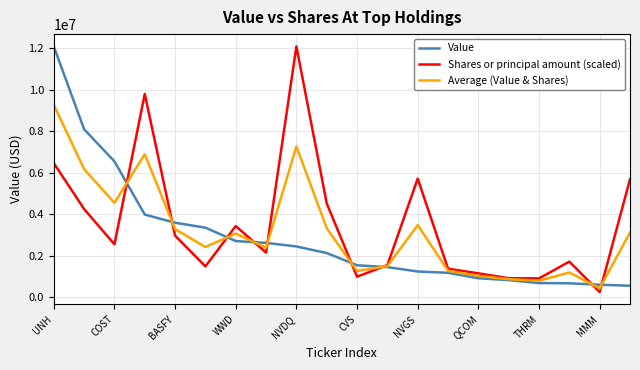

What is the average value of the Value series?

2862300.0